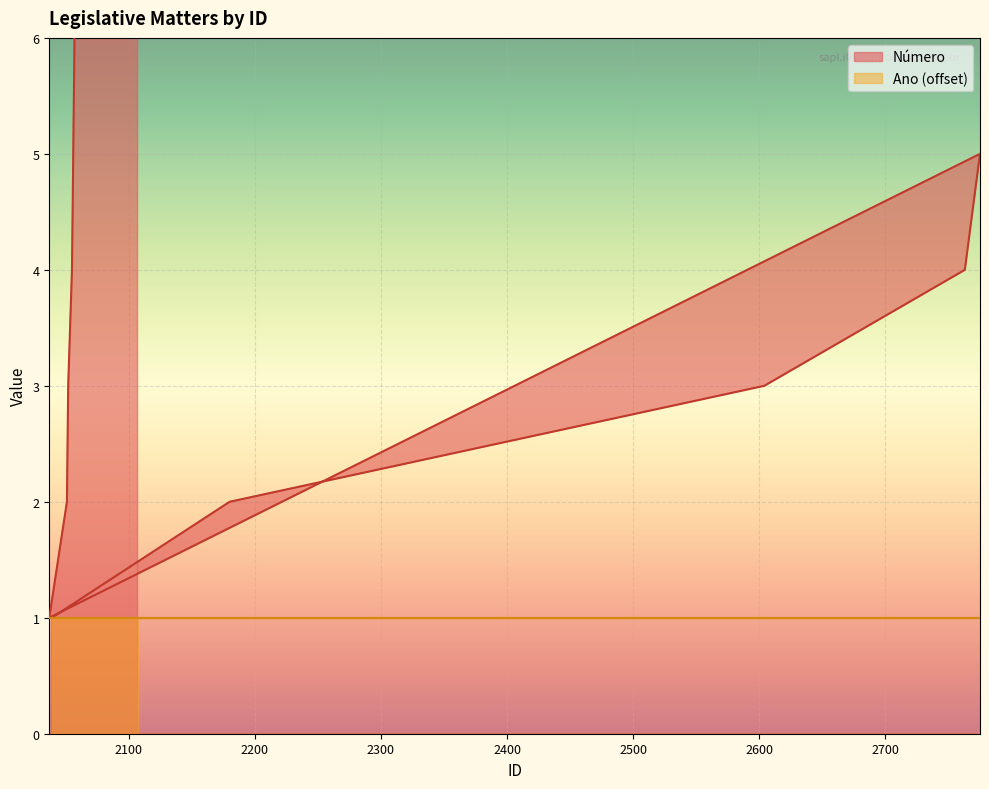

List the labels in order of value, largest first.

2107, 2106, 2105, 2104, 2103, 2102, 2101, 2100, 2099, 2098, 2097, 2096, 2086, 2085, 2084, 2083, 2082, 2081, 2079, 2076, 2068, 2067, 2066, 2065, 2064, 2061, 2060, 2059, 2058, 2057, 2775, 2056, 2763, 2055, 2604, 2052, 2180, 2051, 2039, 2037